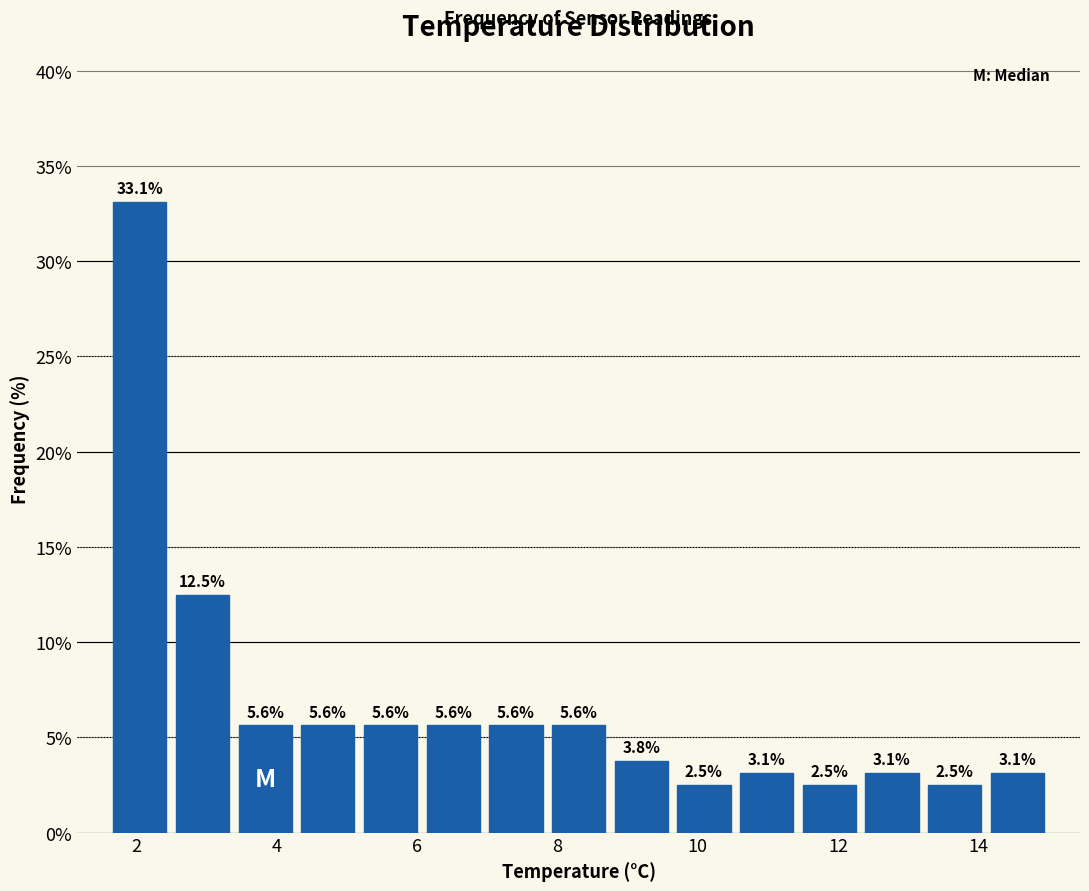

Reading left to right, transcribe this chart: for each bar, give the range it covers on the x-axis and its height. The bar edges are not printed on the chart, so give them approximately, as read against the axis.

1.6 to 2.4: 33.1
2.4 to 3.4: 12.5
3.4 to 4.2: 5.6
4.2 to 5.2: 5.6
5.2 to 6.0: 5.6
6.0 to 7.0: 5.6
7.0 to 7.8: 5.6
7.8 to 8.8: 5.6
8.8 to 9.6: 3.8
9.6 to 10.6: 2.5
10.6 to 11.4: 3.1
11.4 to 12.4: 2.5
12.4 to 13.2: 3.1
13.2 to 14.2: 2.5
14.2 to 15.0: 3.1